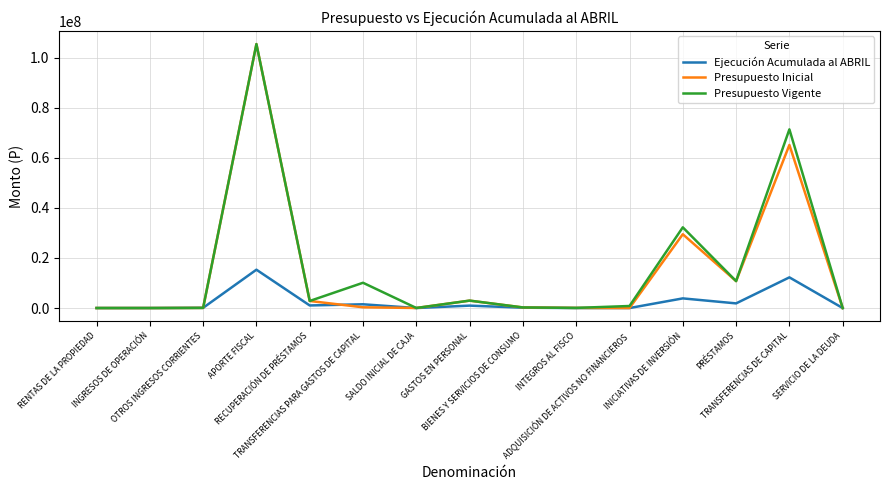

What is the sum of the Presupuesto Vigente values at GASTOS EN PERSONAL and ADQUISICIÓN DE ACTIVOS NO FINANCIEROS?

3781703